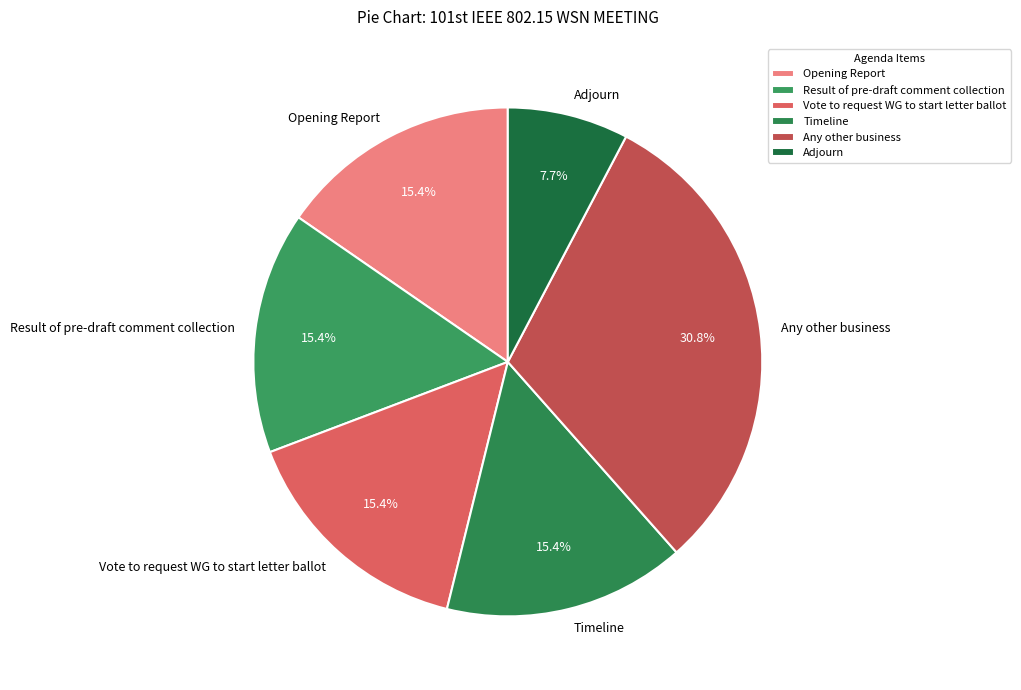

Approximately how many times larger is the value at Adjourn compared to Result of pre-draft comment collection?

0.5